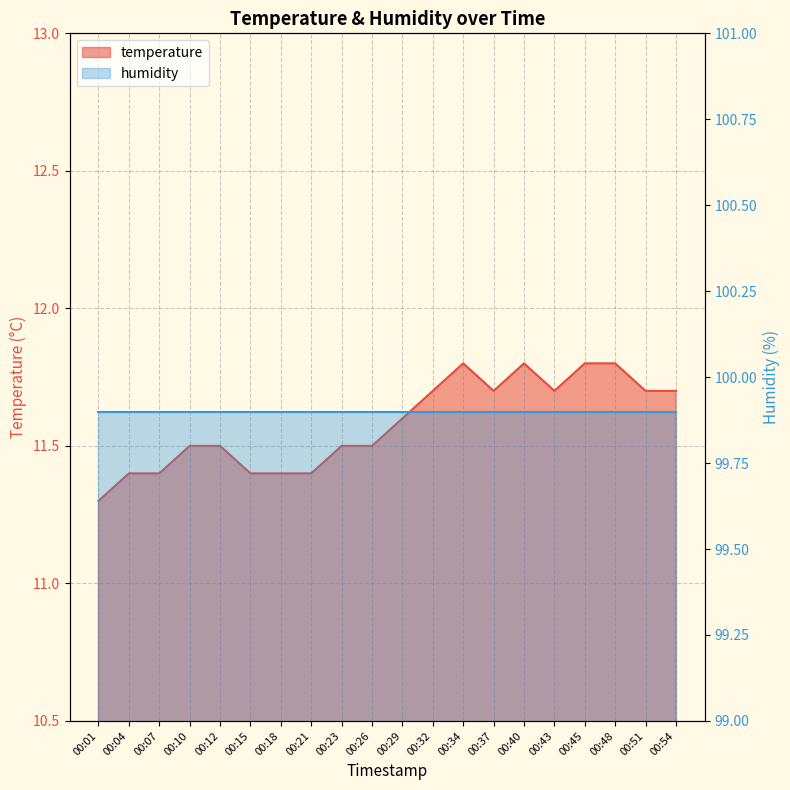

How many interior local peaks (higher than both neighbors) does the data have?

2